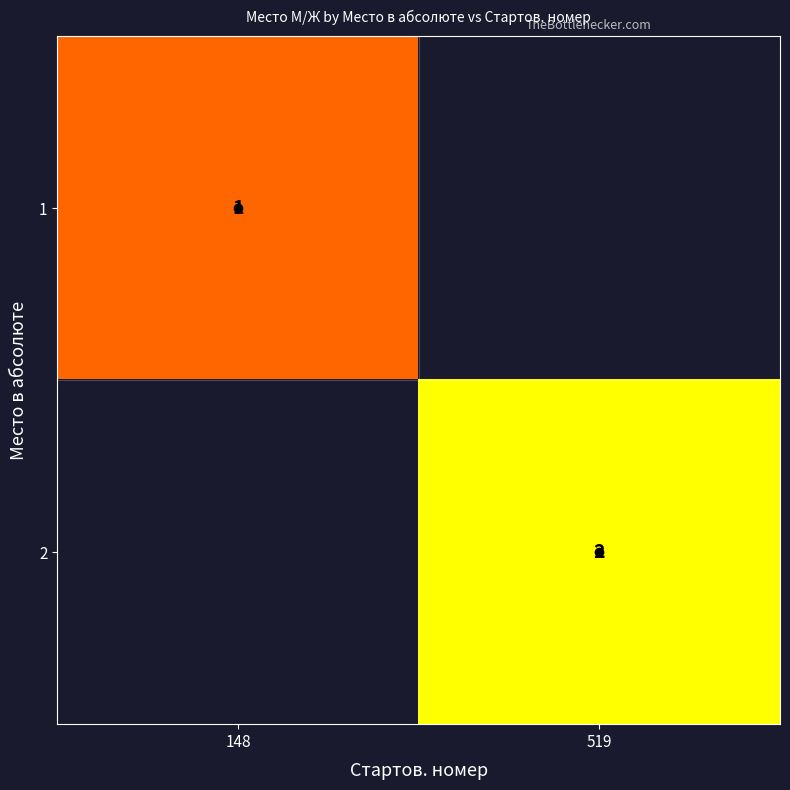

The value of 1 at 148 is 1. True or false?

True